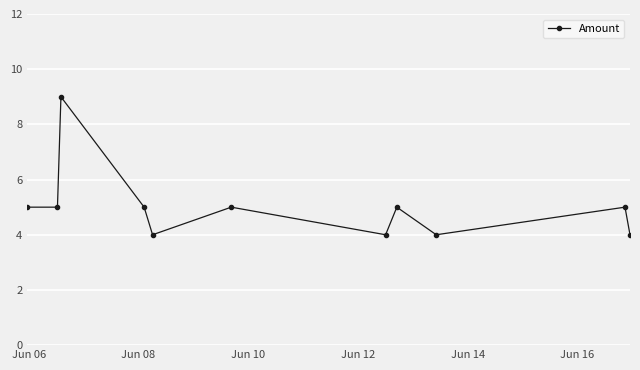

What is the maximum value shown in the chart?

9